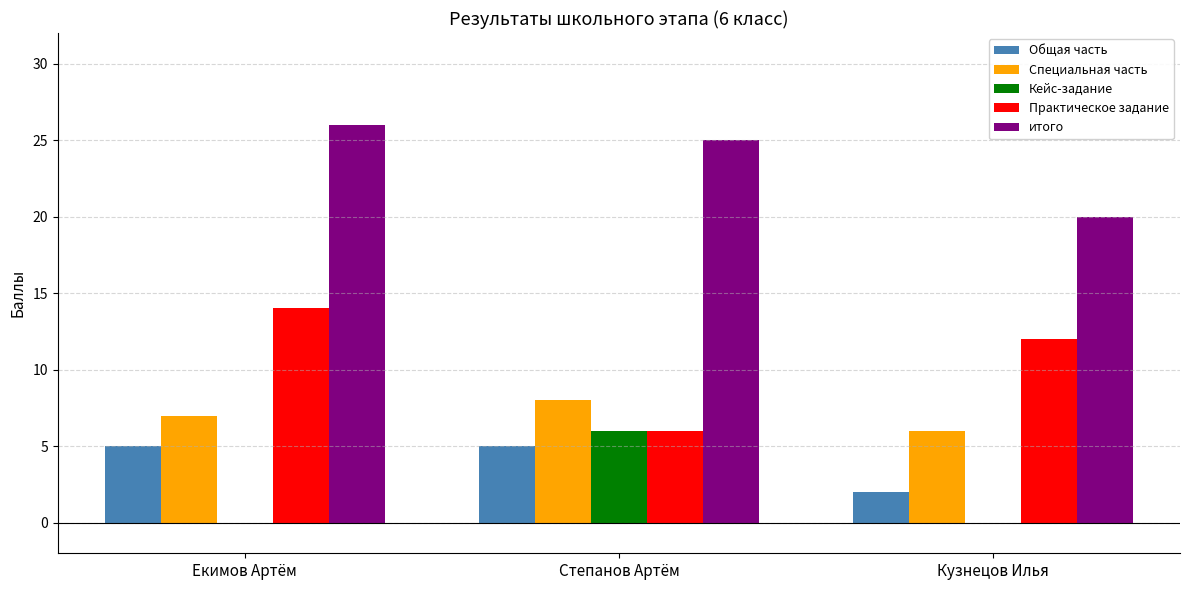

What is the average value of the Общая часть series?

4